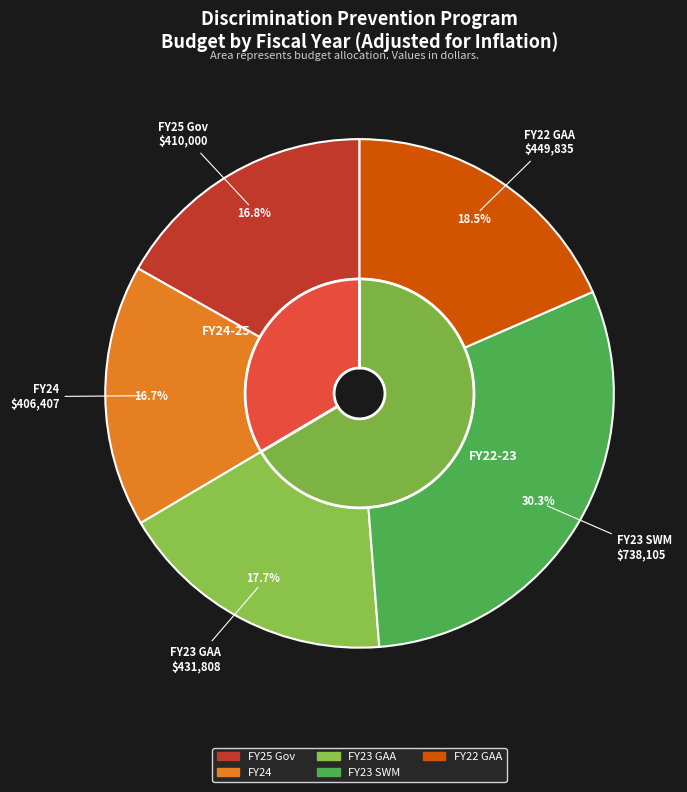

How many slices are in this pie chart?

5